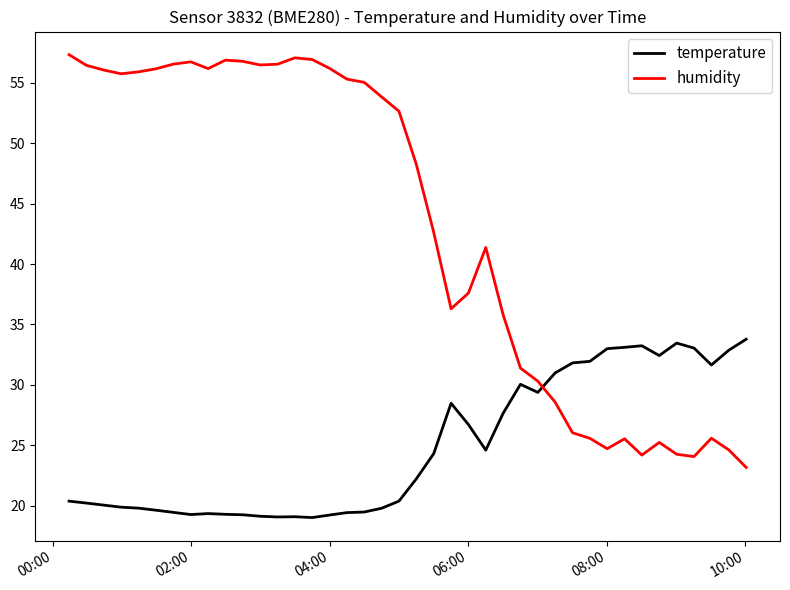

How many intersections are there between humidity and temperature?

1